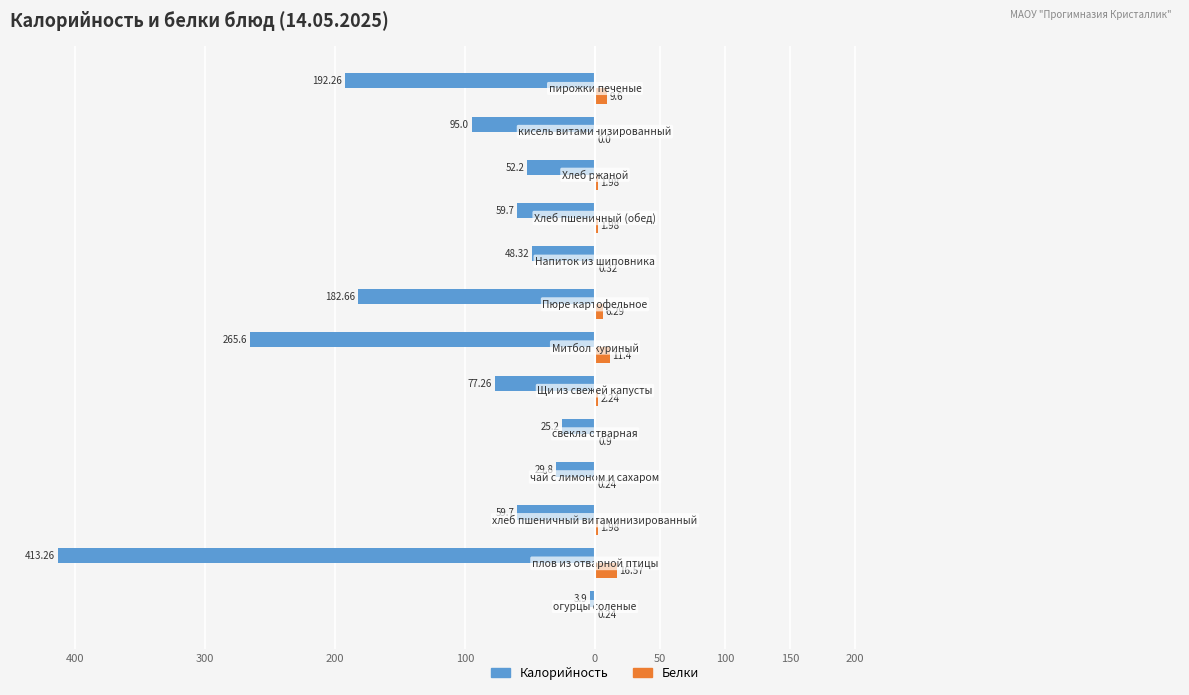

What are all the series names shown in the legend?

Калорийность, Белки